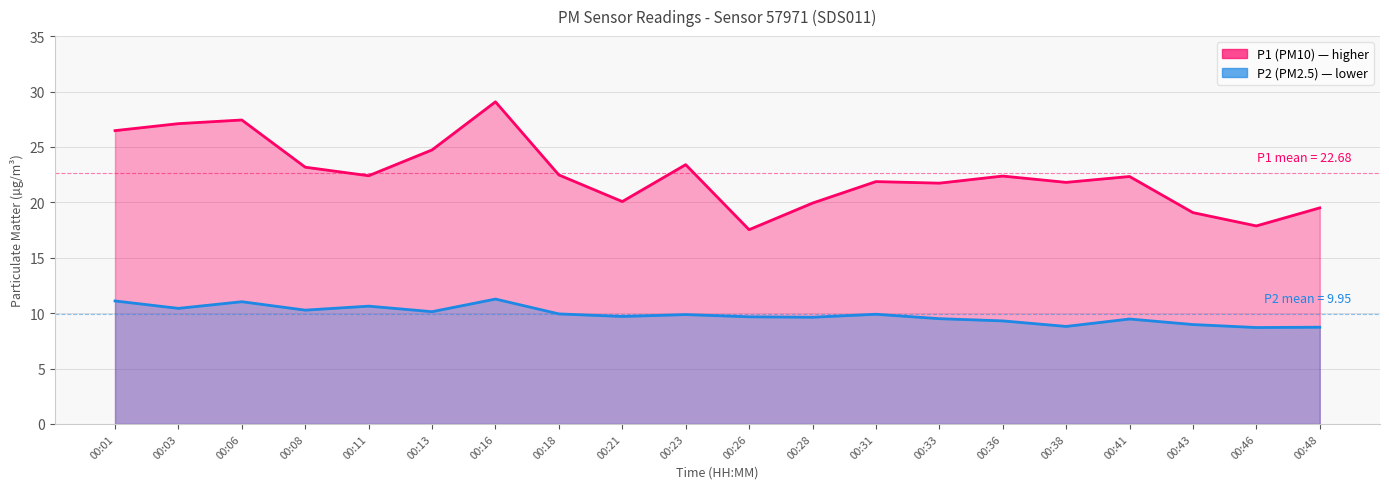

Reading right to left, what are all the values shown in this chart?

P1: 00:48=19.5	00:46=17.9	00:43=19.1	00:41=22.3	00:38=21.8	00:36=22.4	00:33=21.7	00:31=21.9	00:28=19.9	00:26=17.5	00:23=23.4	00:21=20.1	00:18=22.5	00:16=29.1	00:13=24.7	00:11=22.4	00:08=23.2	00:06=27.4	00:03=27.1	00:01=26.5
P2: 00:48=8.7	00:46=8.7	00:43=9.0	00:41=9.5	00:38=8.8	00:36=9.3	00:33=9.5	00:31=9.9	00:28=9.6	00:26=9.7	00:23=9.9	00:21=9.7	00:18=9.9	00:16=11.3	00:13=10.1	00:11=10.6	00:08=10.3	00:06=11.0	00:03=10.4	00:01=11.1